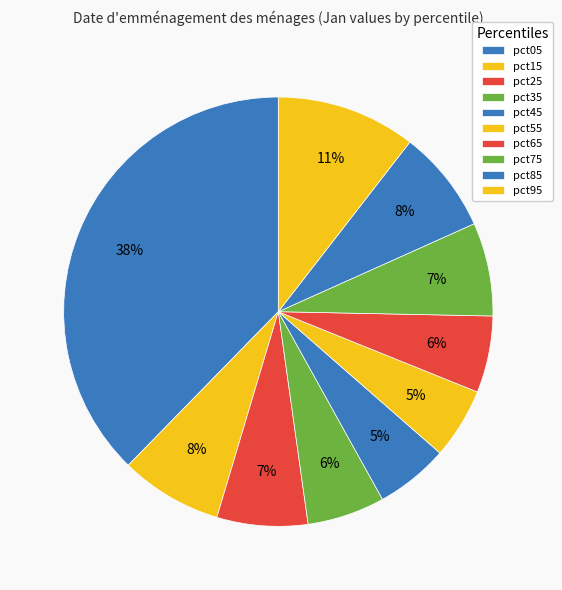

To the nearest percent, what is the combined percentage of pct75 and pct35?

13%